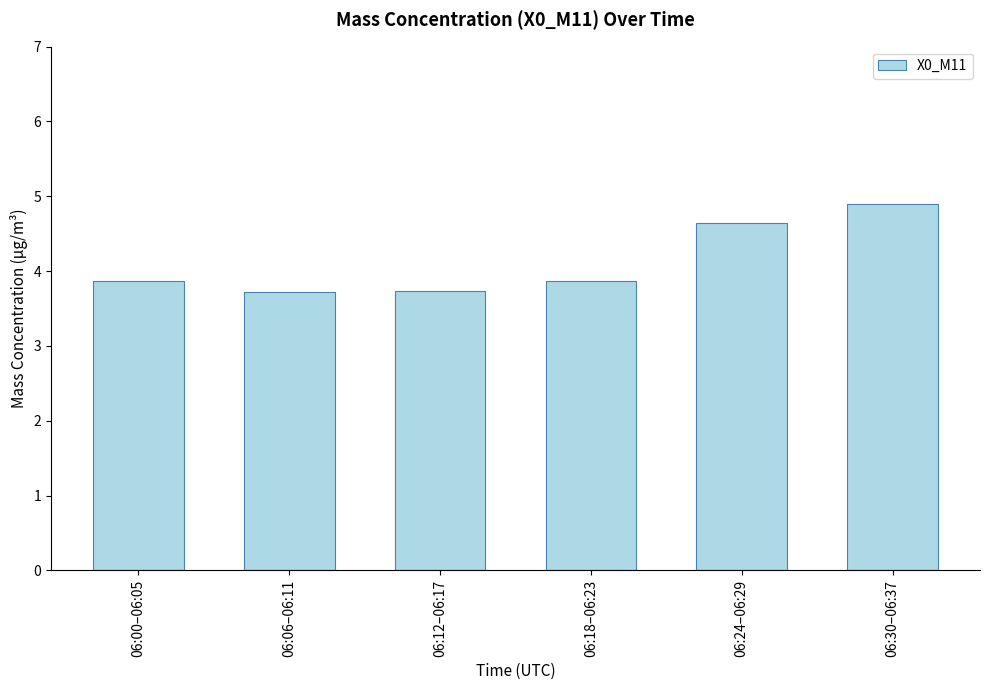

What is the label of the 1st bar from the left?

06:00–06:05